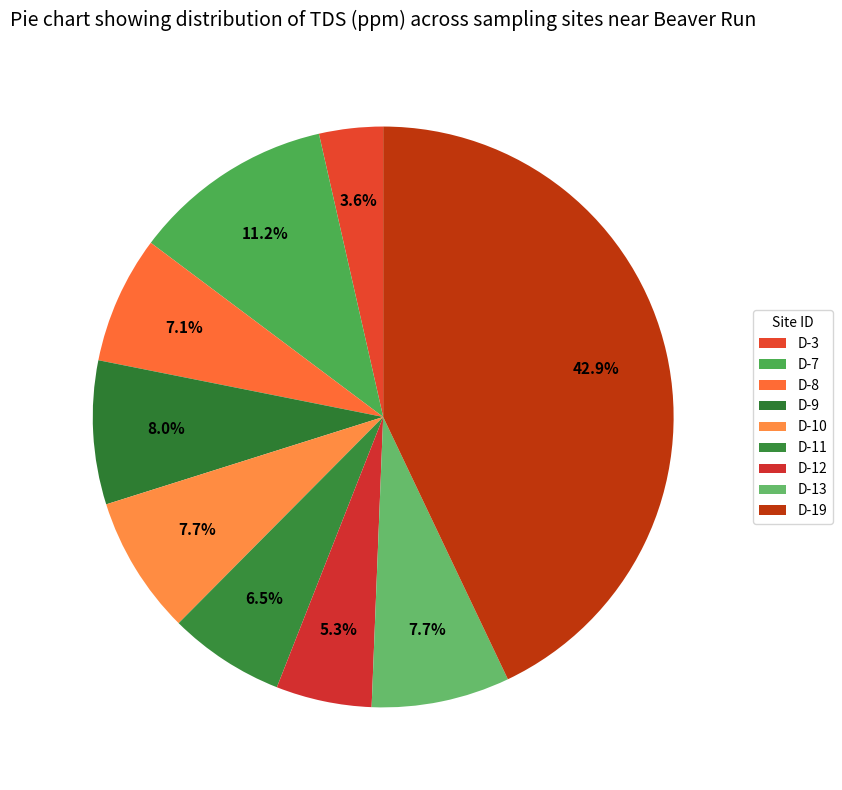

Which category has the biggest portion of the pie?

D-19